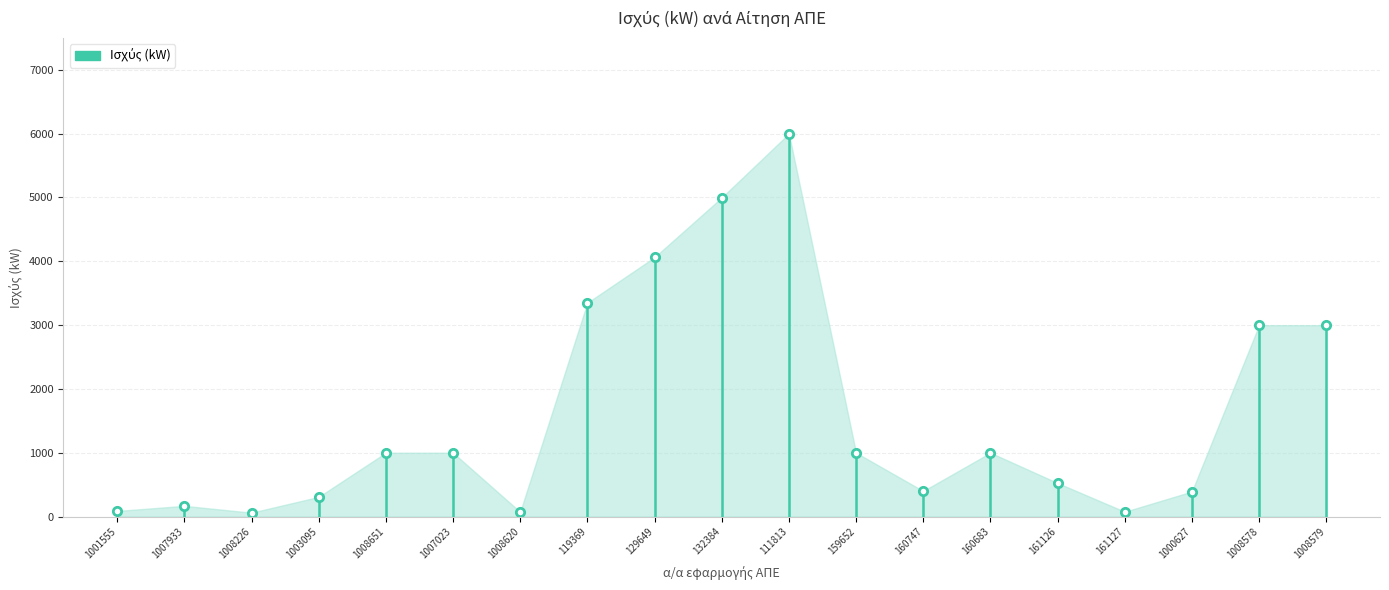

The chart shows a value of 2999.0 at 1008578. True or false?

True